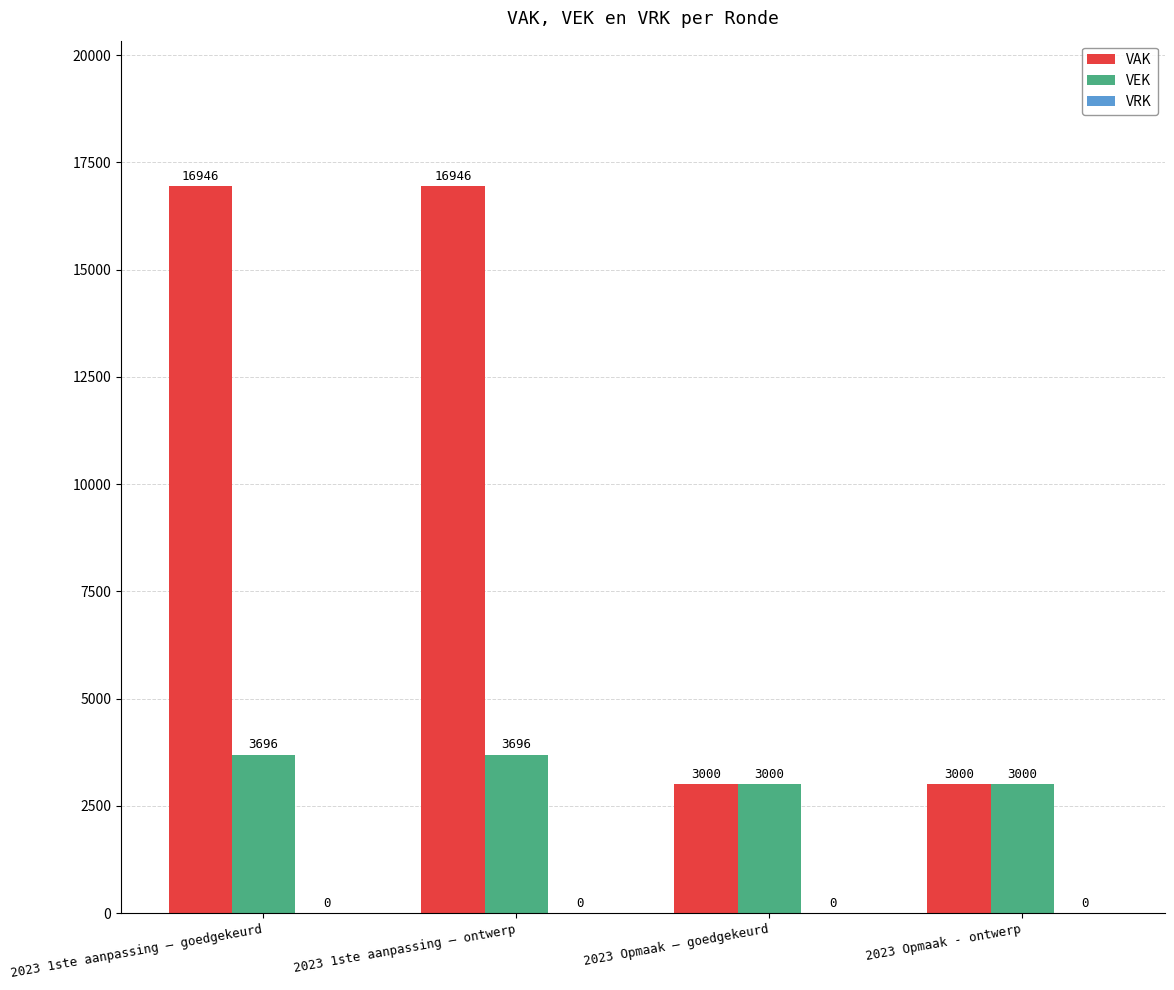

Rank the series at 2023 1ste aanpassing – ontwerp from highest to lowest value.

VAK, VEK